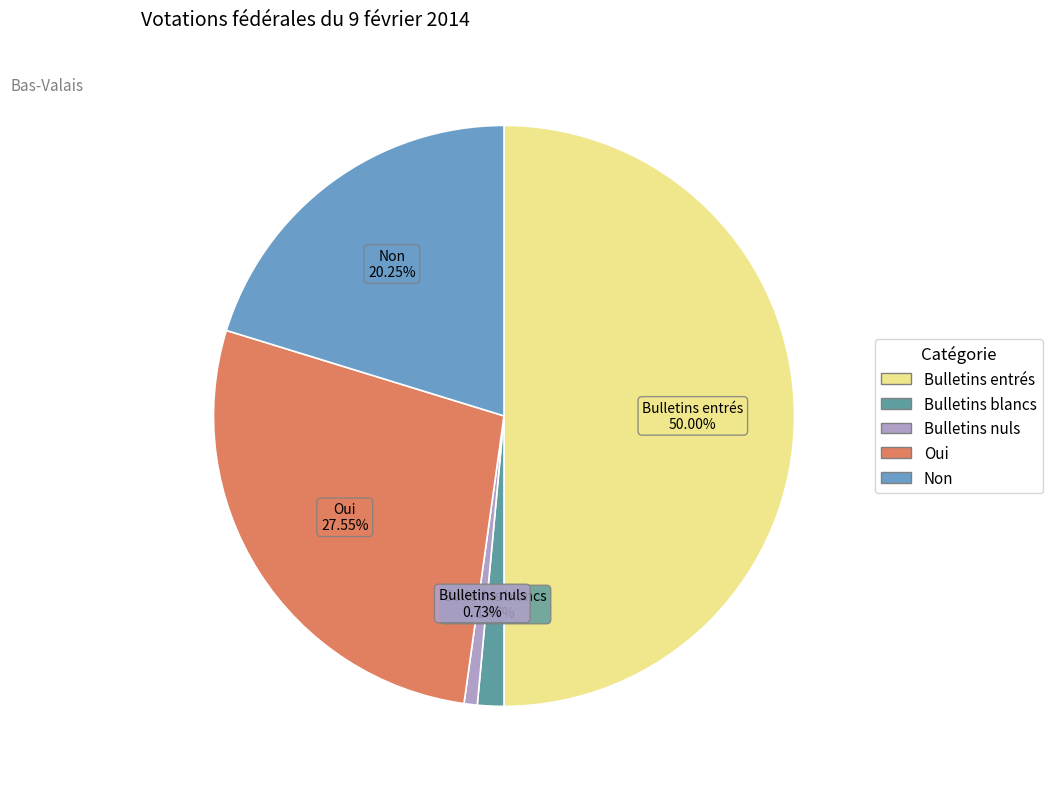

Which category has the biggest portion of the pie?

Bulletins entrés